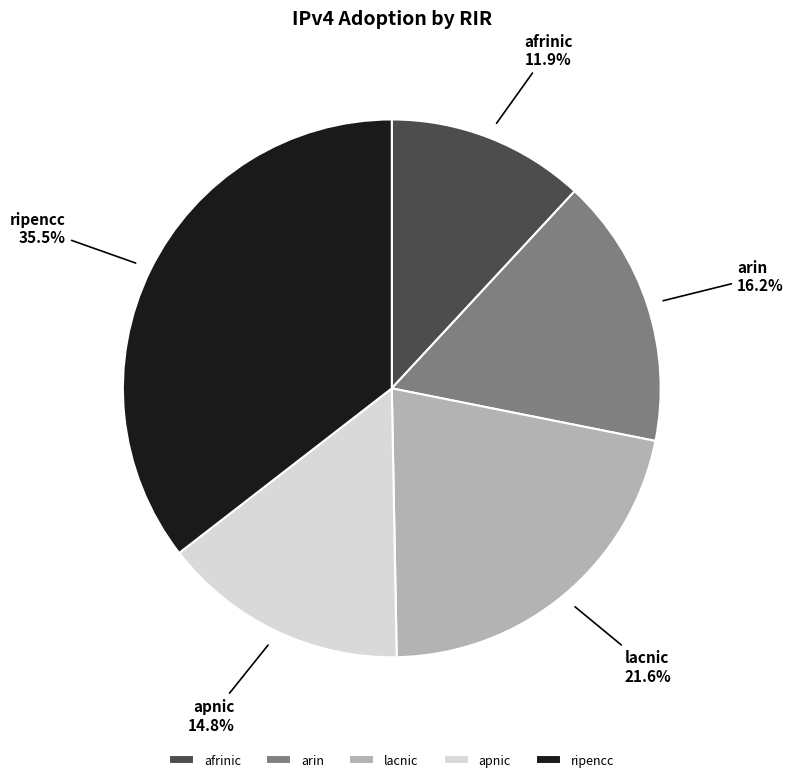

Does afrinic represent more than half of the total?

No